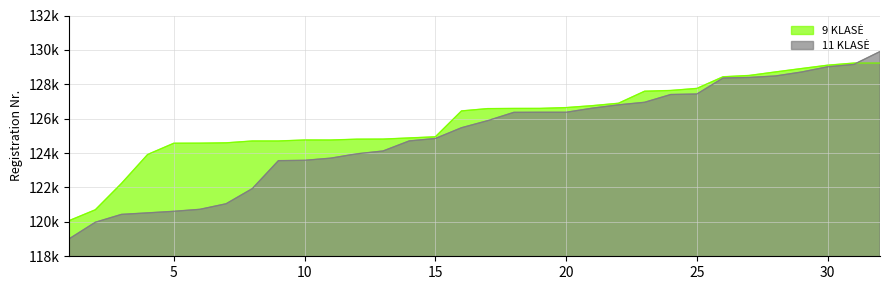

What is the approximate value of 9 KLASĖ at 24?

127641